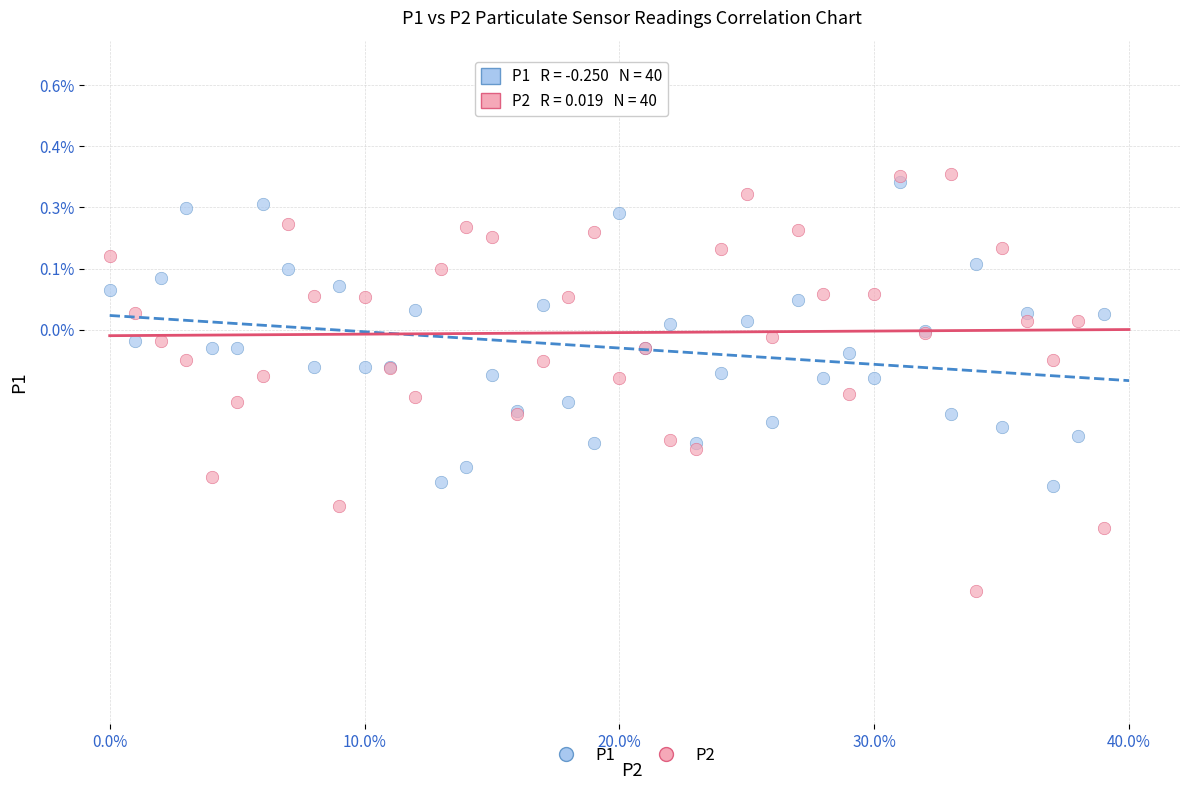

What are all the series names shown in the legend?

P1, P2